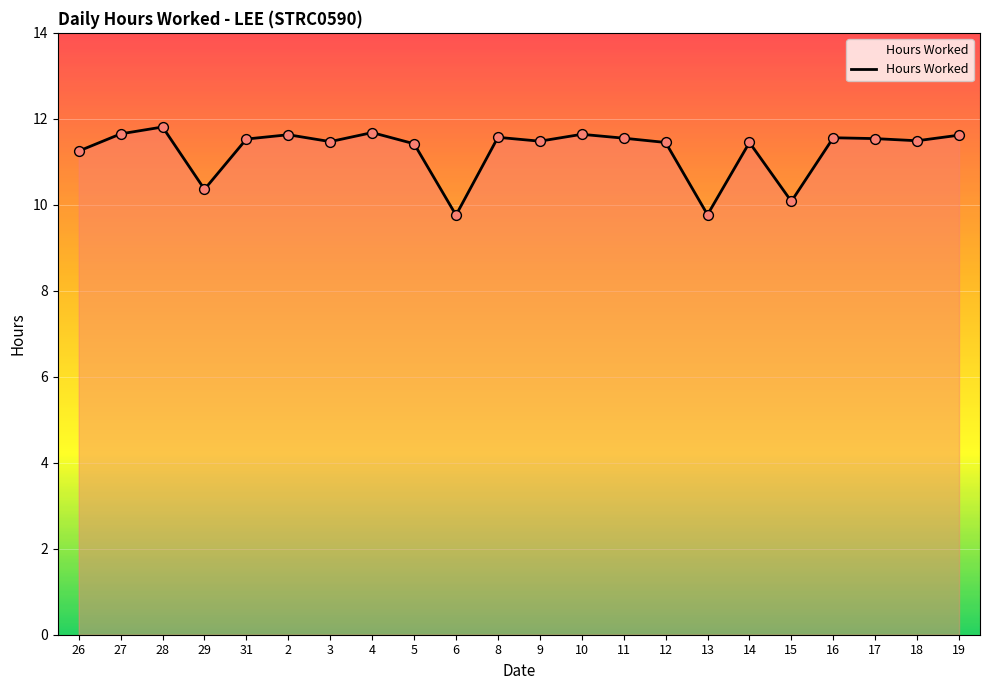

Approximately how many times larger is the value at 26 compared to 27?

1.0